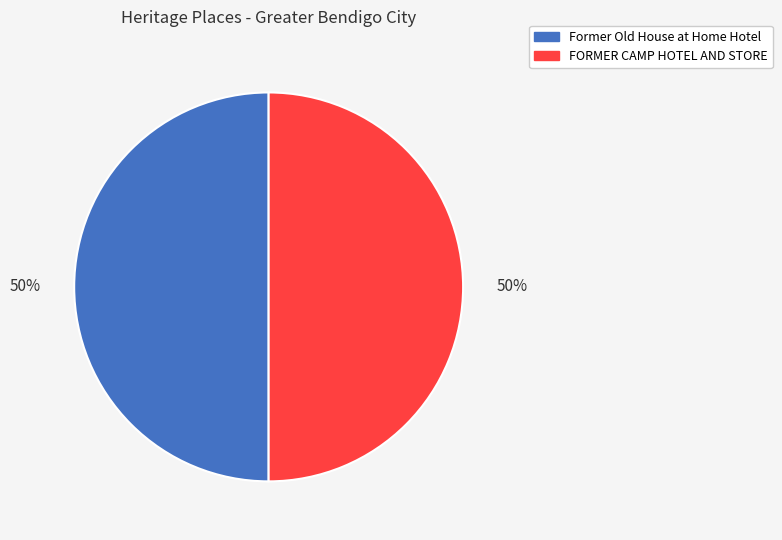

Approximately how many times larger is the value at Former Old House at Home Hotel compared to FORMER CAMP HOTEL AND STORE?

1.0